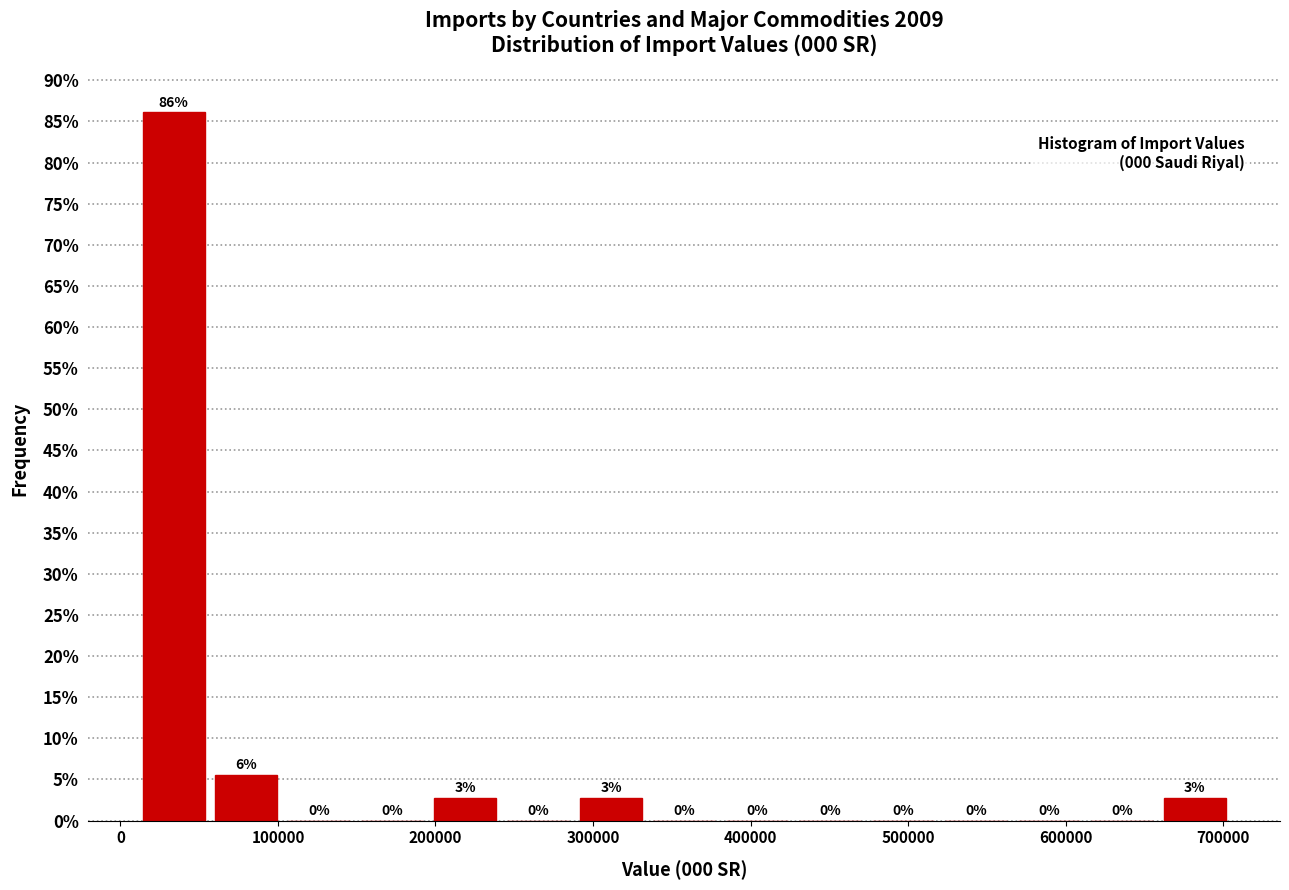

Which range on the x-axis has the tallest bar?

10000 to 60000